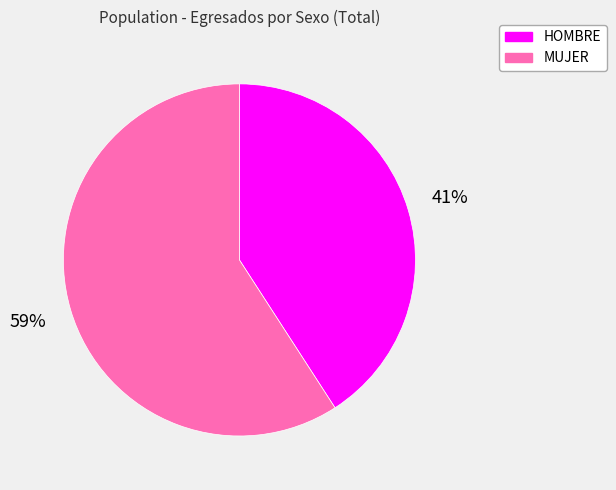

Count the number of slices in the pie.

2